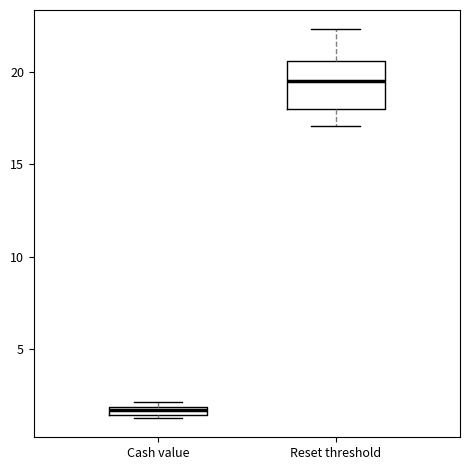

Comparing the boxes themselves (not the whiskers), which one is the tallest?

Reset threshold